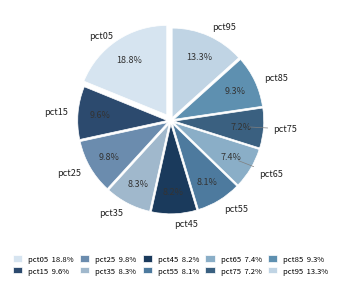

Count the number of slices in the pie.

10